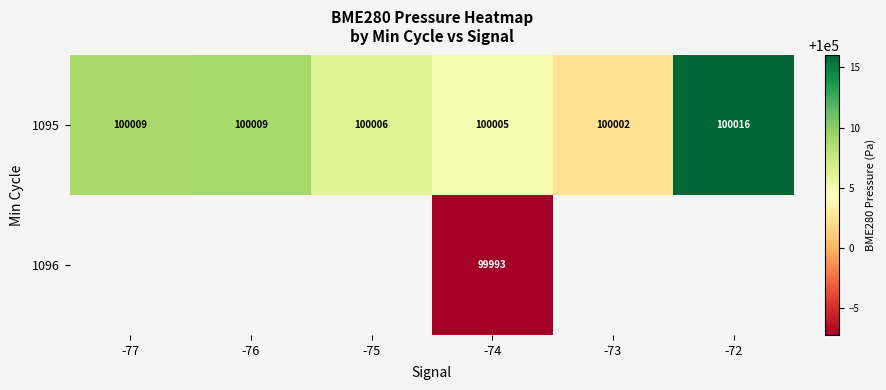

What is the smallest value displayed?

99992.8